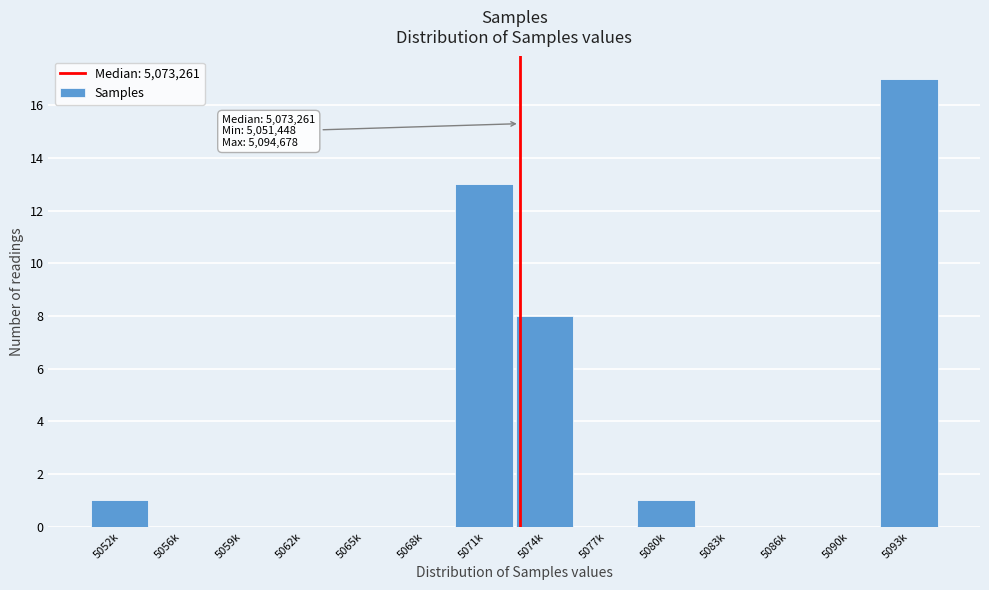

Reading left to right, extract all data points from this chart.

5052k=1	5056k=0	5059k=0	5062k=0	5065k=0	5068k=0	5071k=13	5074k=8	5077k=0	5080k=1	5083k=0	5086k=0	5090k=0	5093k=17